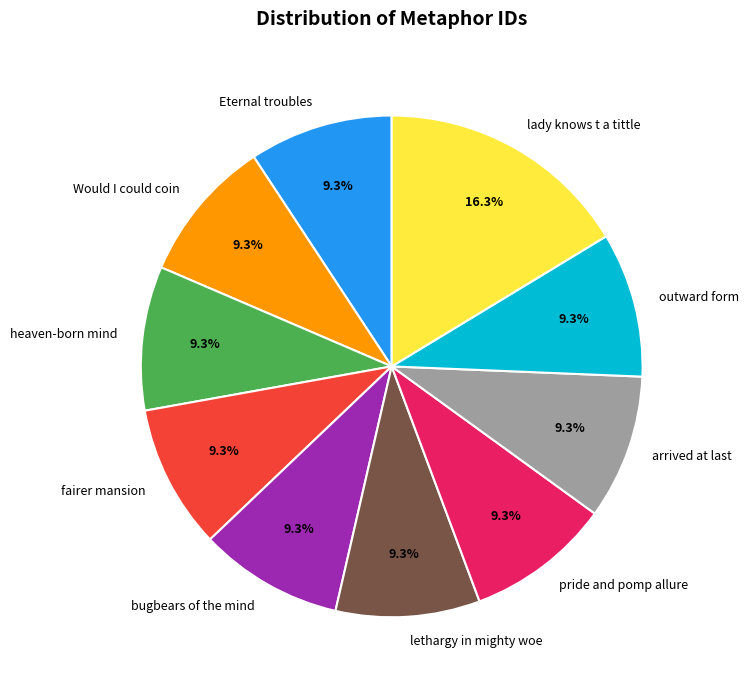

To the nearest percent, what is the average slice percentage?

10%